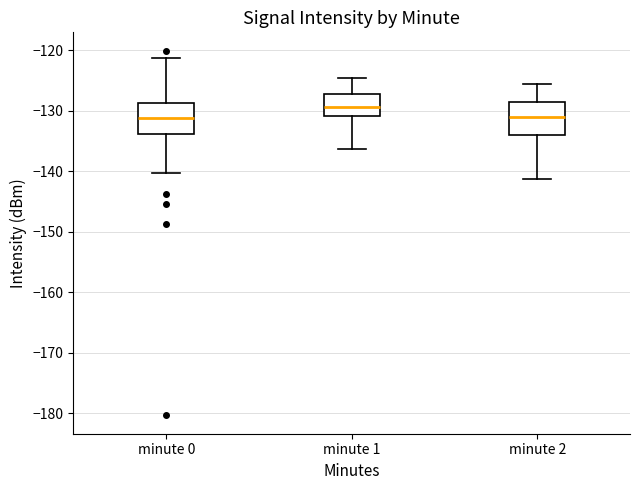

Reading left to right, transcribe this box plot: for each box, give where its median line is, the range the box spans, and where its two whiskers end, as read against the y-axis. The values are not printed on the chart, so give them approximately, as read against the axis.

minute 0: median -131, box -134 to -129, whiskers -140 to -121
minute 1: median -129, box -131 to -127, whiskers -136 to -125
minute 2: median -131, box -134 to -129, whiskers -141 to -126